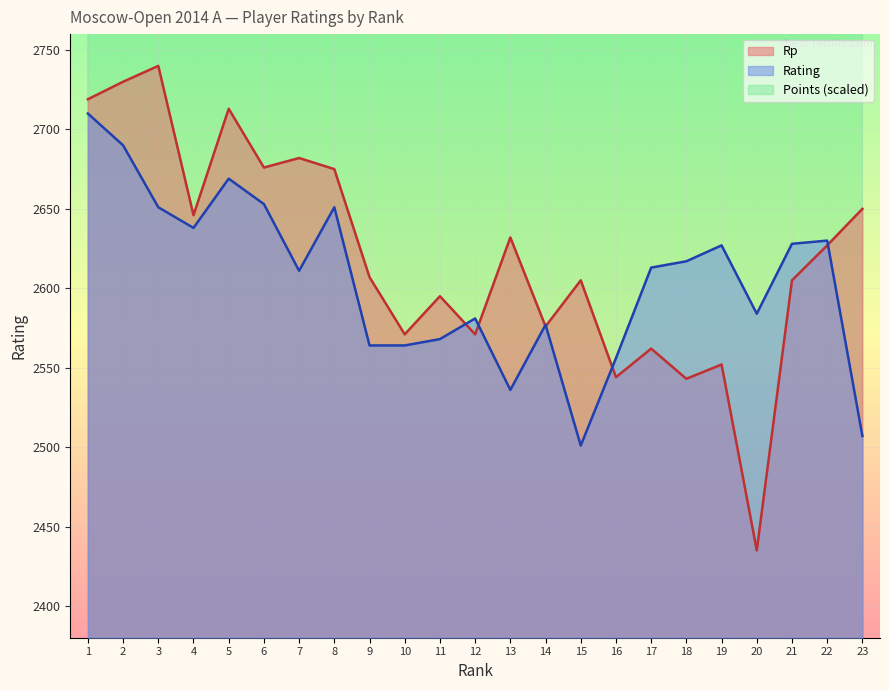

Where does the Rating series first go above 2613?

1